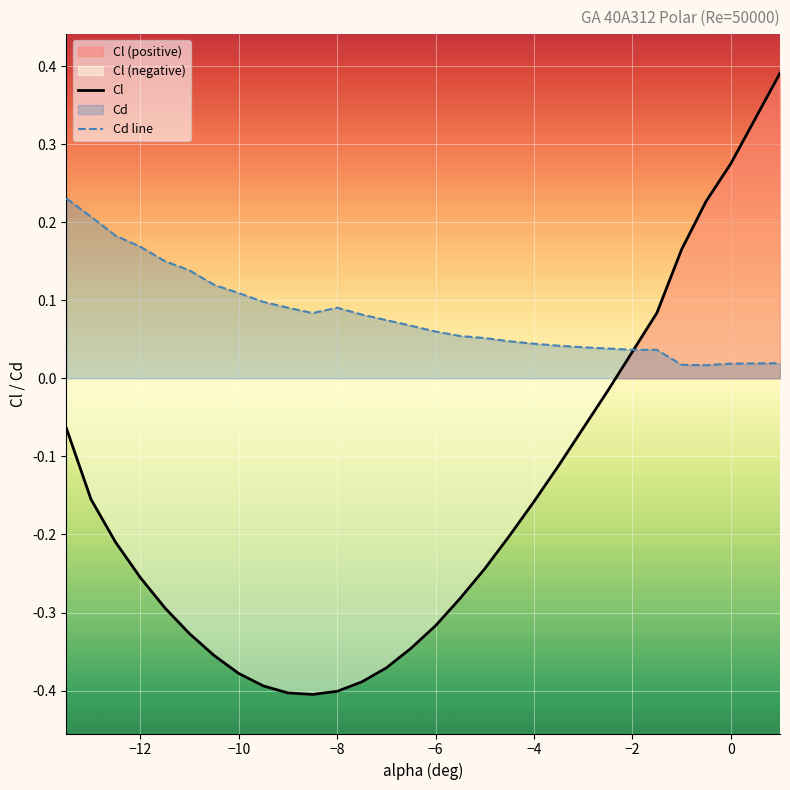

Reading right to left, extract all data points from this chart.

Cl: 0.4	0.3	0.3	0.2	0.2	0.1	0.0	-0.0	-0.1	-0.1	-0.2	-0.2	-0.2	-0.3	-0.3	-0.3	-0.4	-0.4	-0.4	-0.4	-0.4	-0.4	-0.4	-0.4	-0.3	-0.3	-0.3	-0.2	-0.2	-0.1
Cd line: 0.0	0.0	0.0	0.0	0.0	0.0	0.0	0.0	0.0	0.0	0.0	0.0	0.1	0.1	0.1	0.1	0.1	0.1	0.1	0.1	0.1	0.1	0.1	0.1	0.1	0.2	0.2	0.2	0.2	0.2